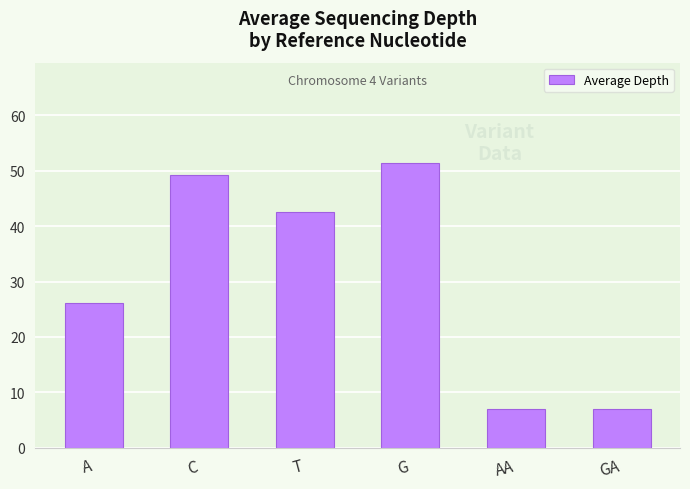

Are the bars grouped side by side (vs. stacked)?

No